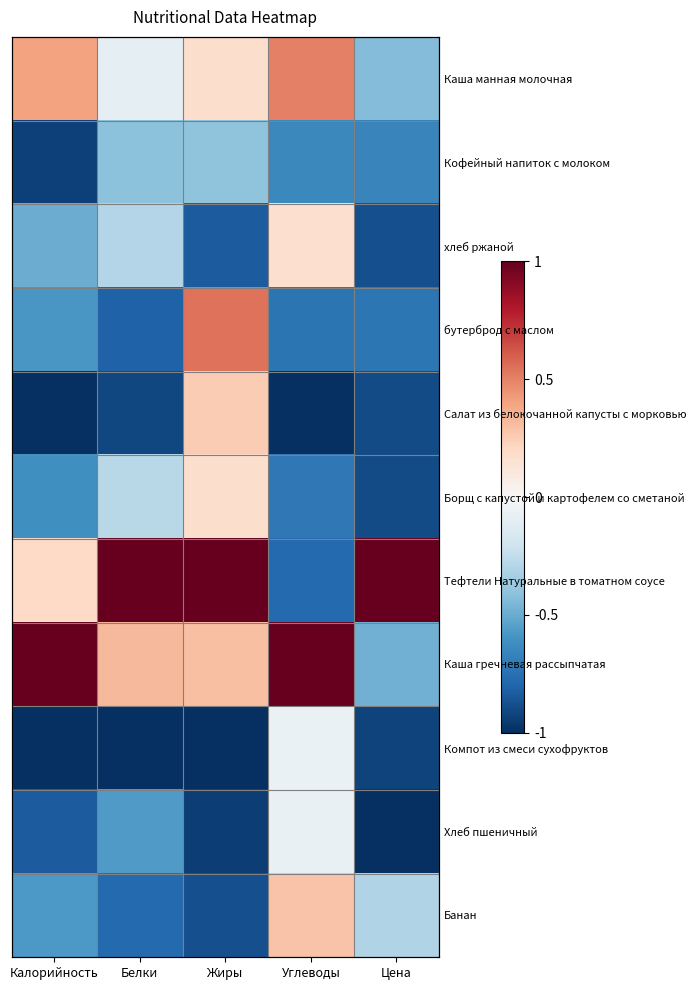

What is the total value across all series at Углеводы?

-2.0